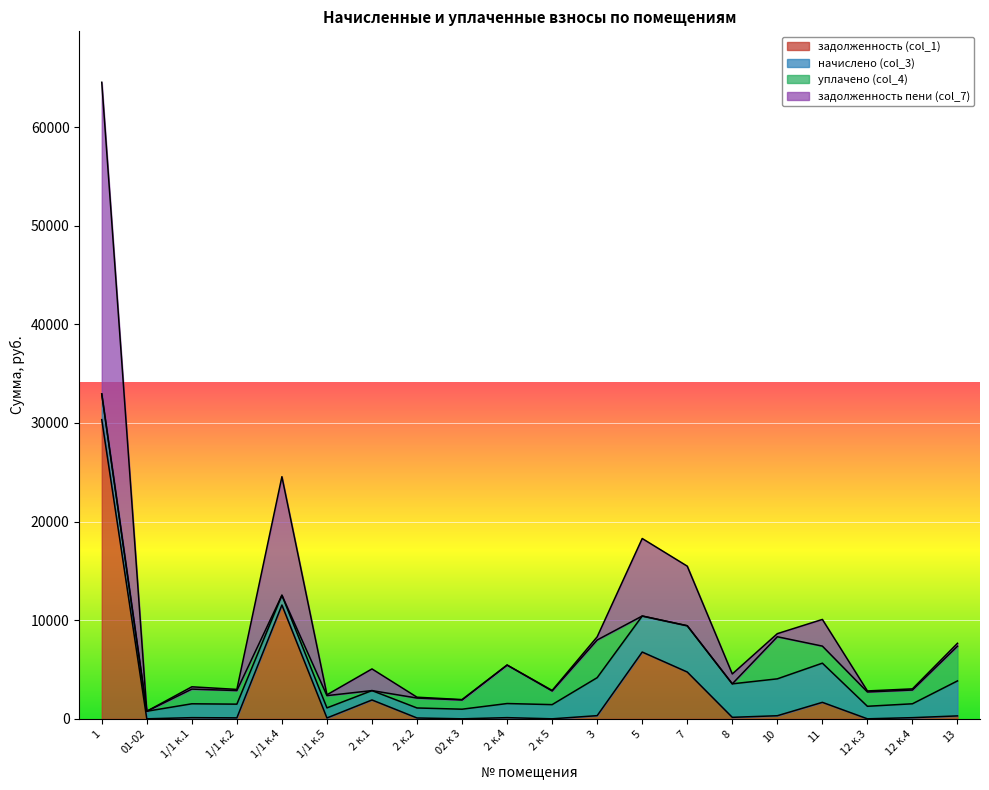

What is the maximum value for задолженность (col_1)?

30335.5